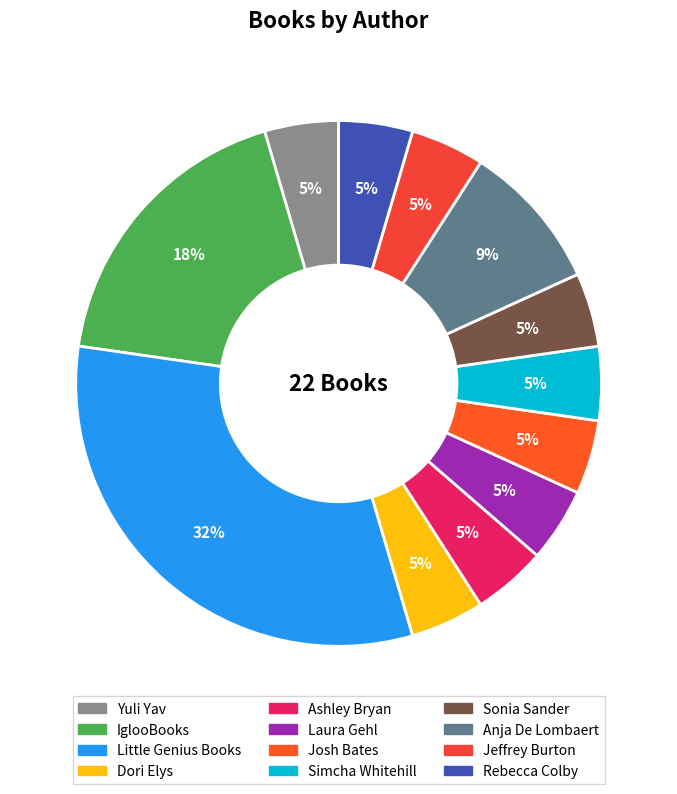

How many slices are in this pie chart?

12